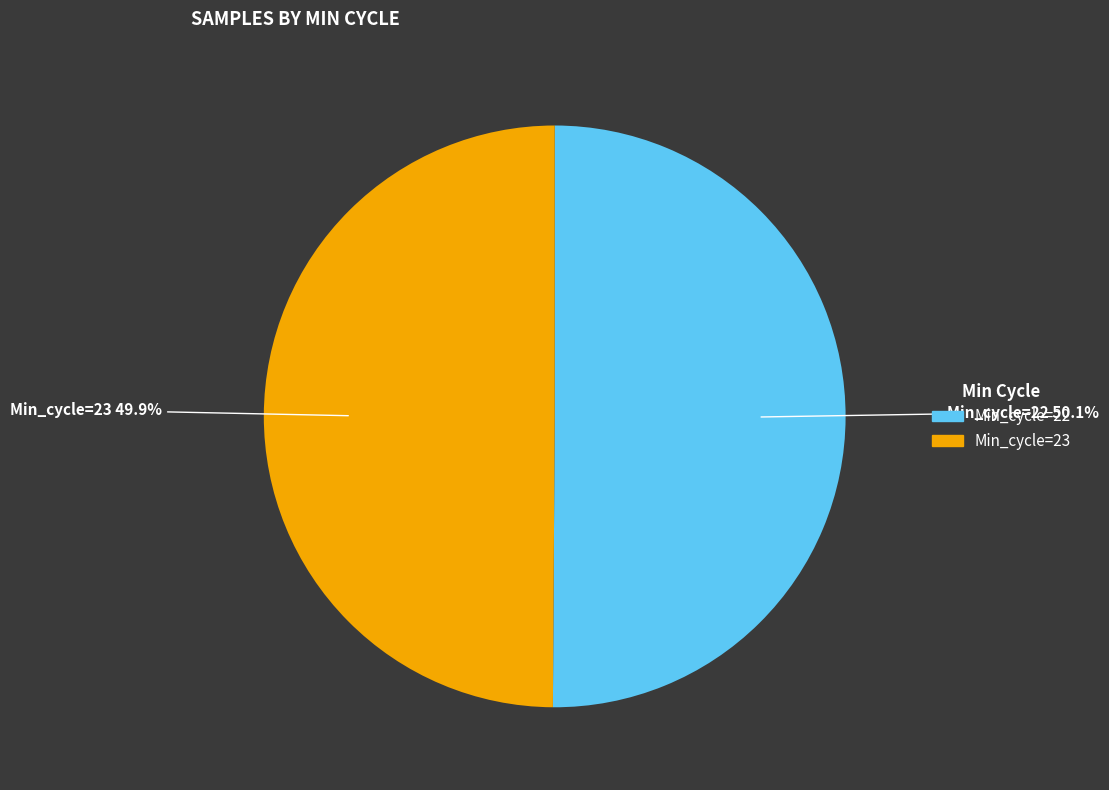

Does any single category account for the majority?

Yes